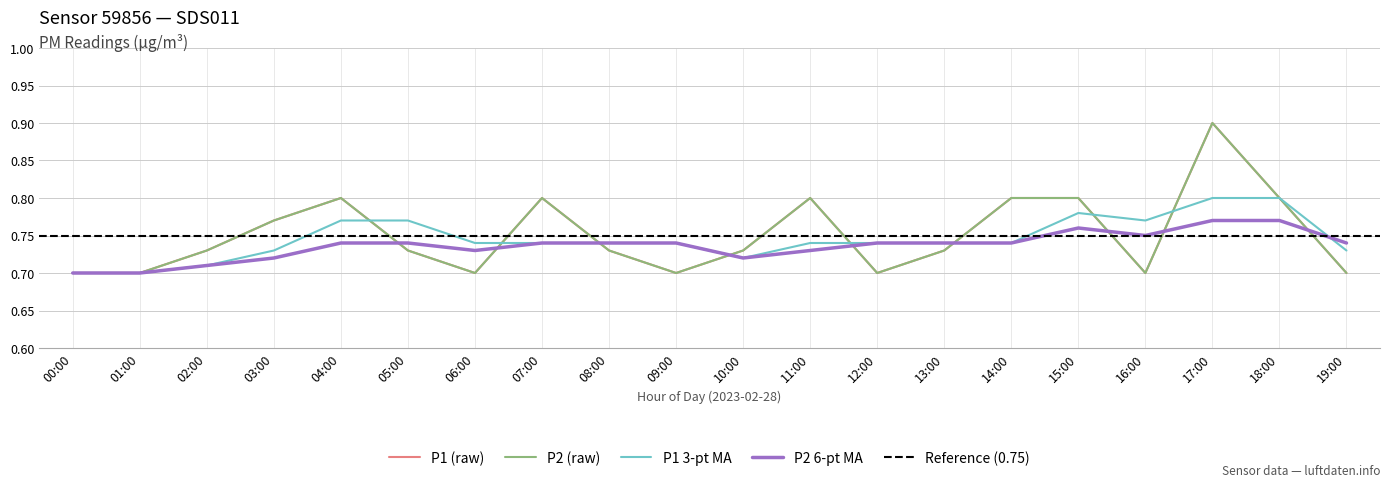

True or false: P1_ma3 has more than 0 points higher than both neighbors.

True